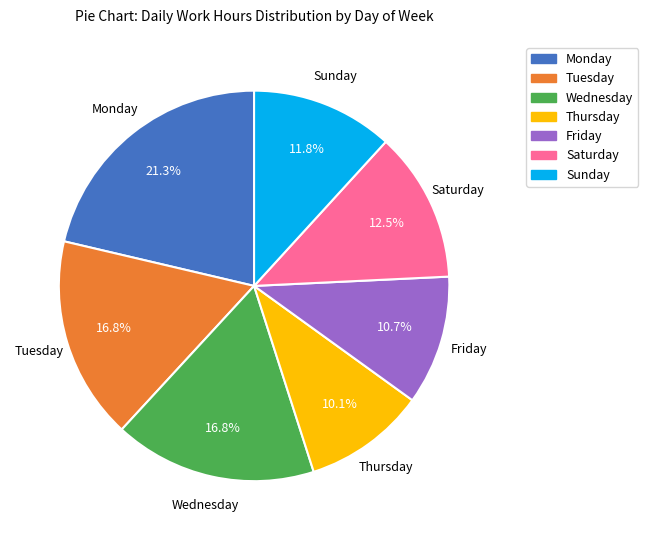

Is there a majority slice in this chart?

No